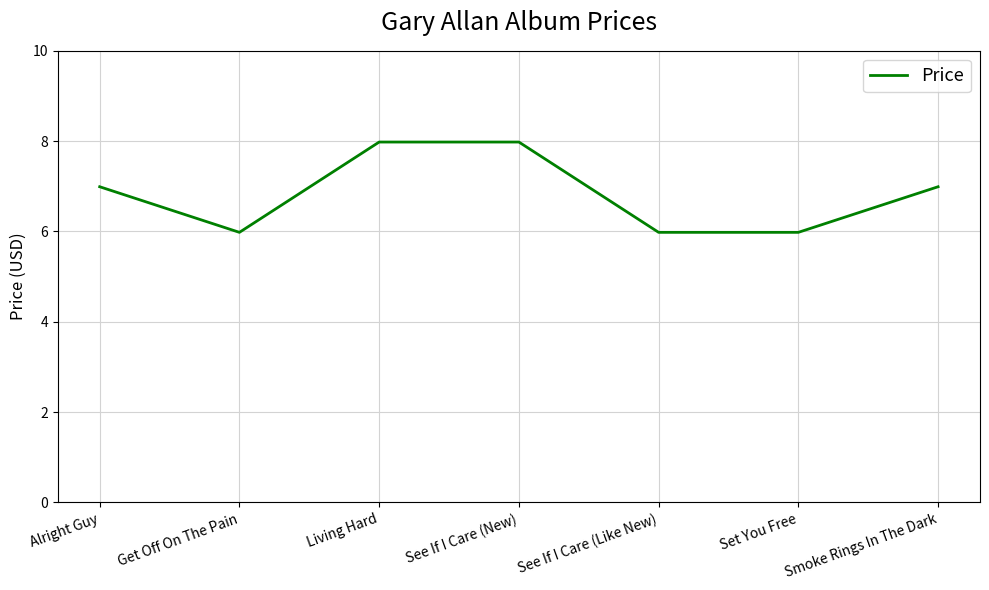

Count the number of categories in the chart.

7